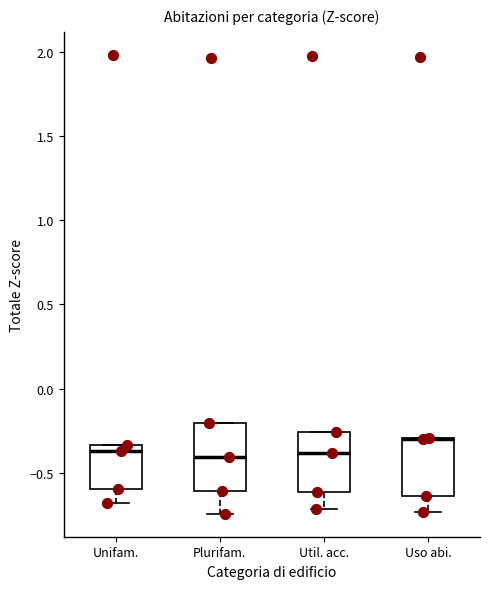

Where is the upper edge of the box for Plurifam. on the y-axis? The values are not printed on the chart, so give them approximately, as read against the axis.

-0.20